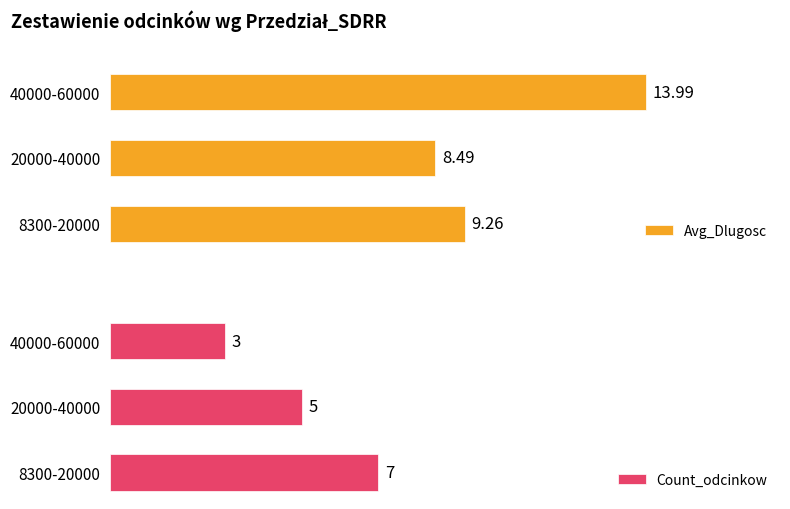

What is the greatest value displayed?

14.0